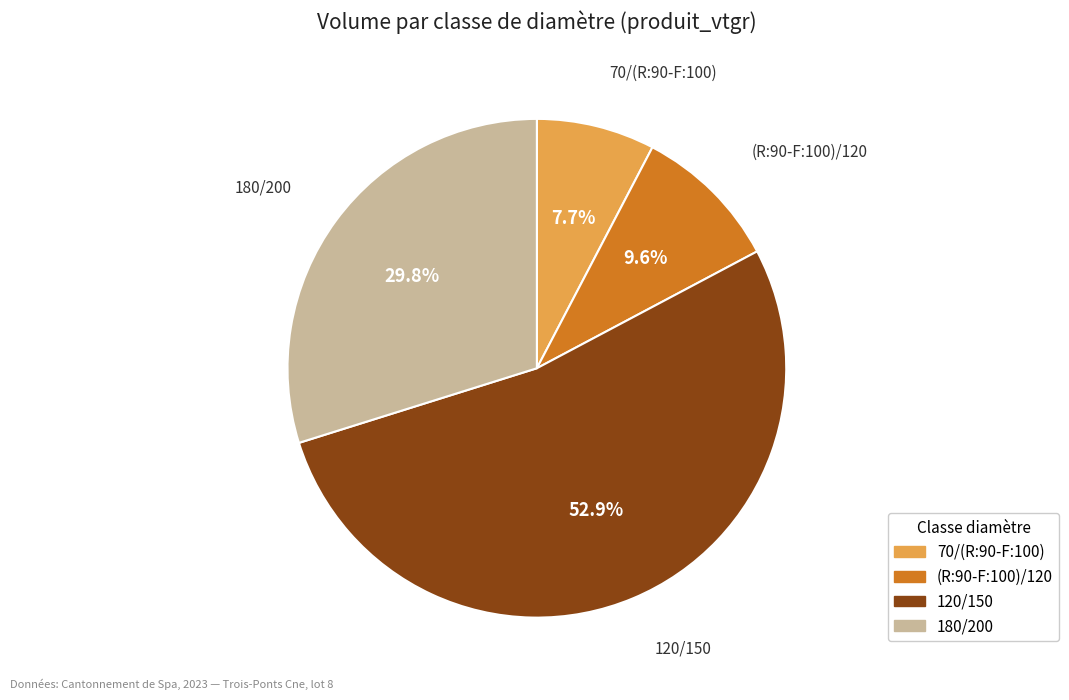

Combined, what portion of the pie is (R:90-F:100)/120 and 120/150?

62.5%